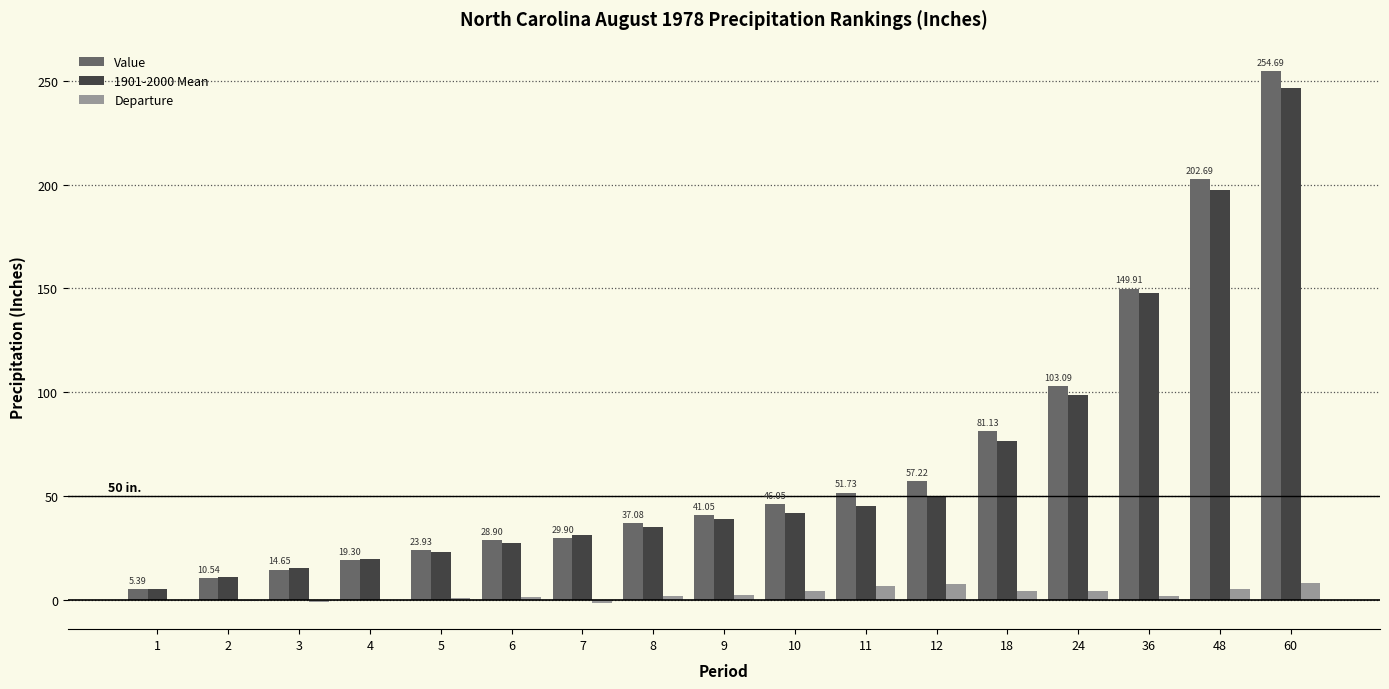

How many groups of bars are there?

17